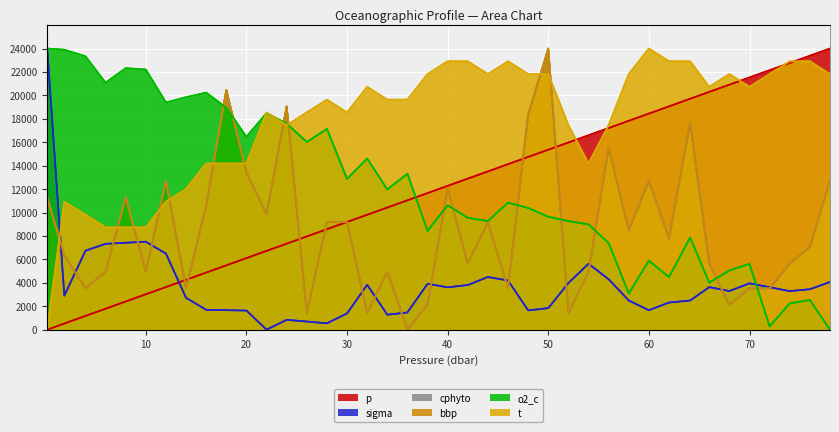

Which series has the largest total across all categories?

t